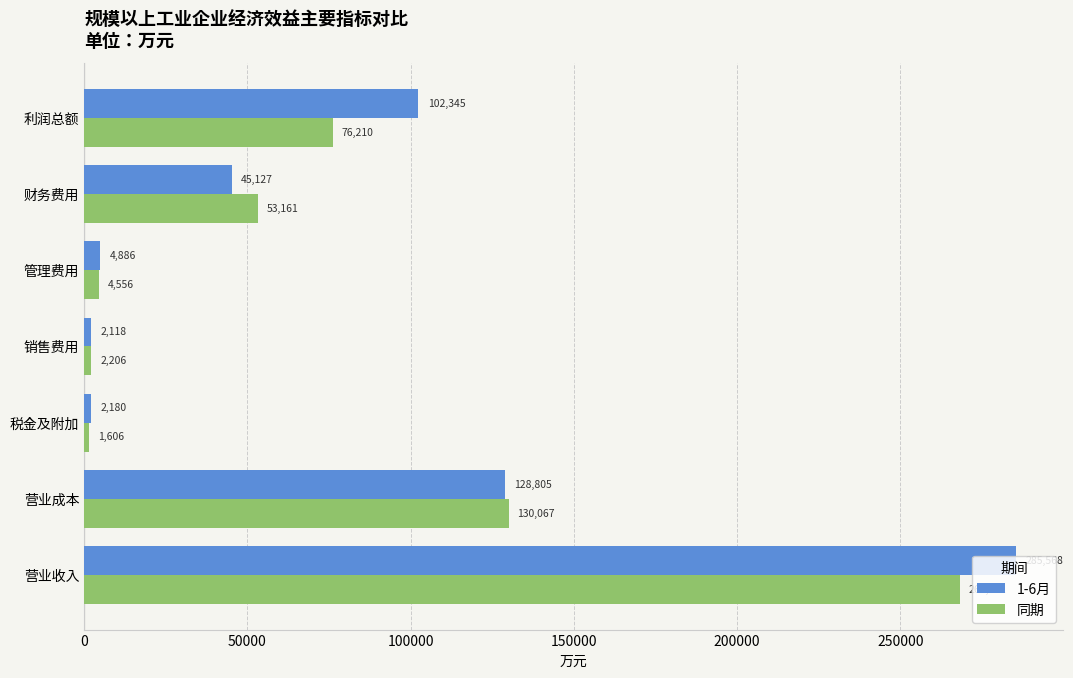

The 1-6月 series shows 128804.6 at 营业成本. True or false?

True